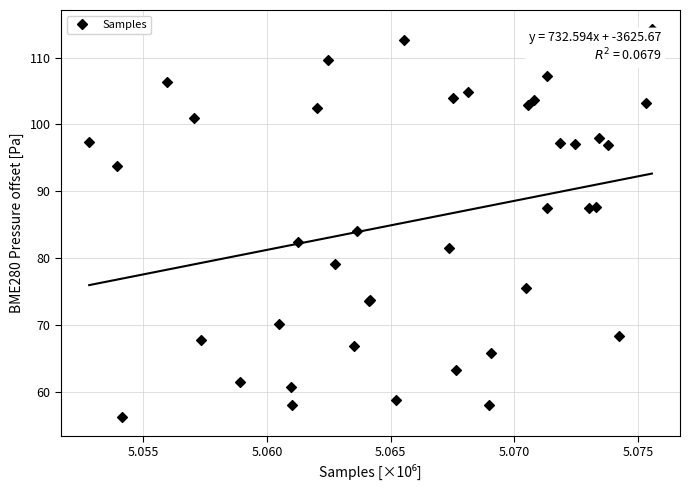

What Y value in the scatter plot is closest to 85?

84.1